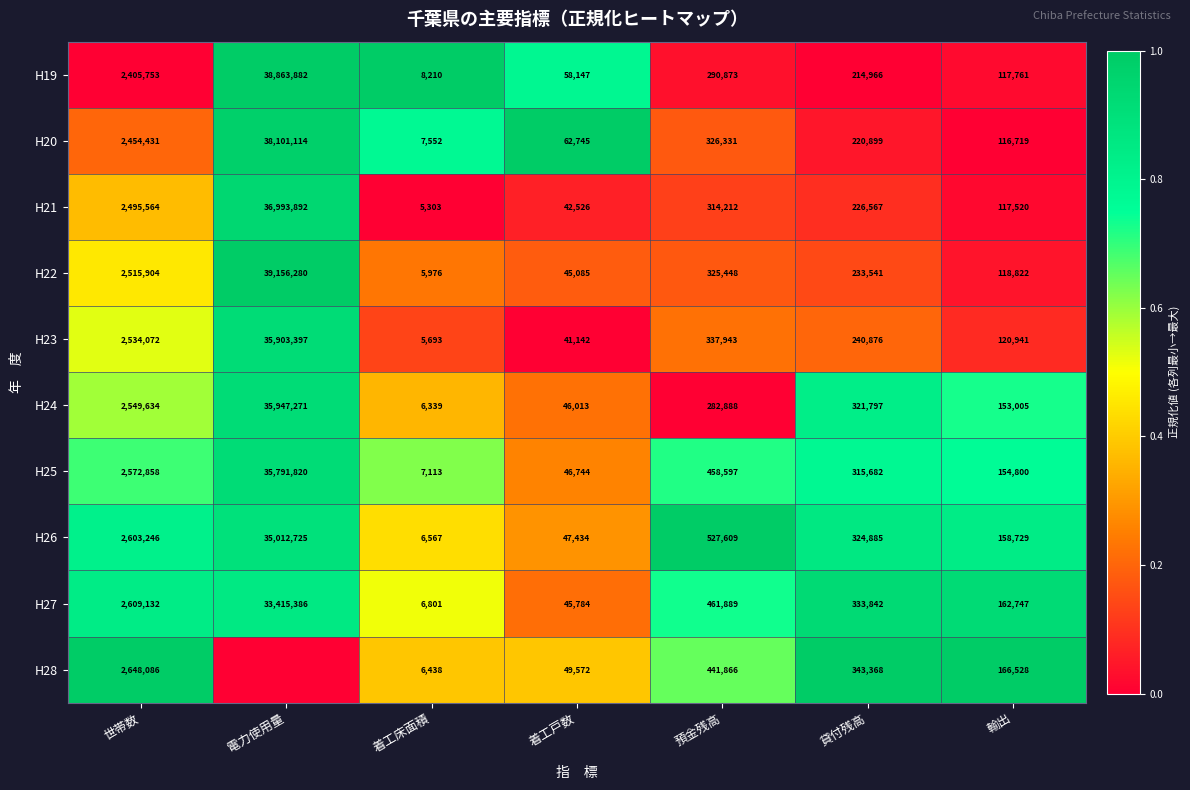

What is the average value of the H21 series?

5742226